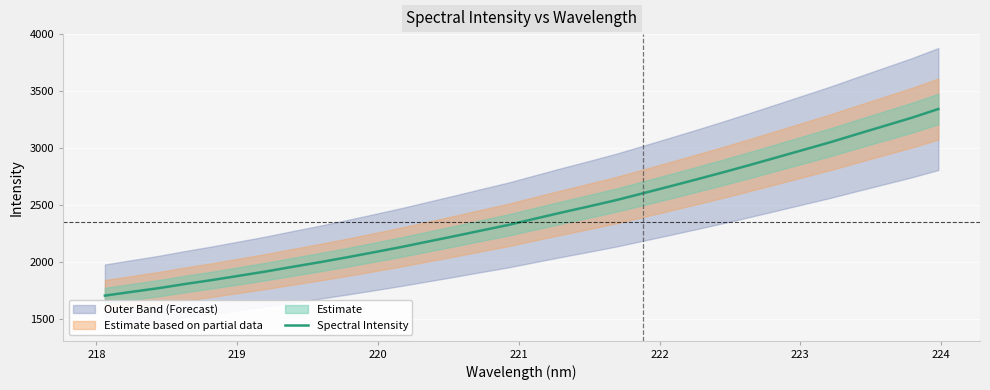

What is the lowest value of the Spectral Intensity series?

1706.9